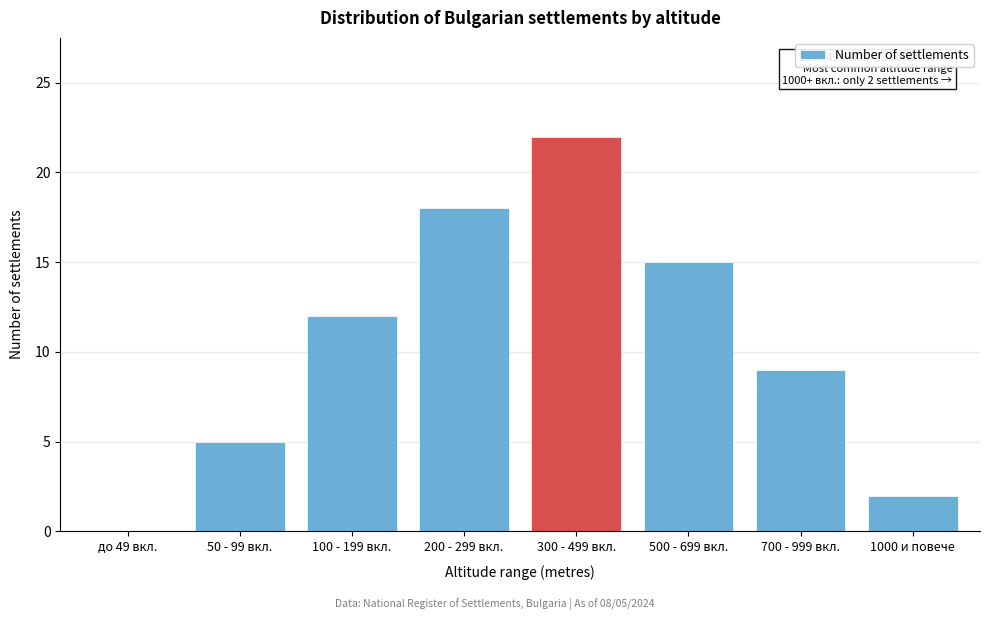

Reading left to right, transcribe all the data shown in this chart.

до 49 вкл.=0	50 - 99 вкл.=5	100 - 199 вкл.=12	200 - 299 вкл.=18	300 - 499 вкл.=22	500 - 699 вкл.=15	700 - 999 вкл.=9	1000 и повече=2